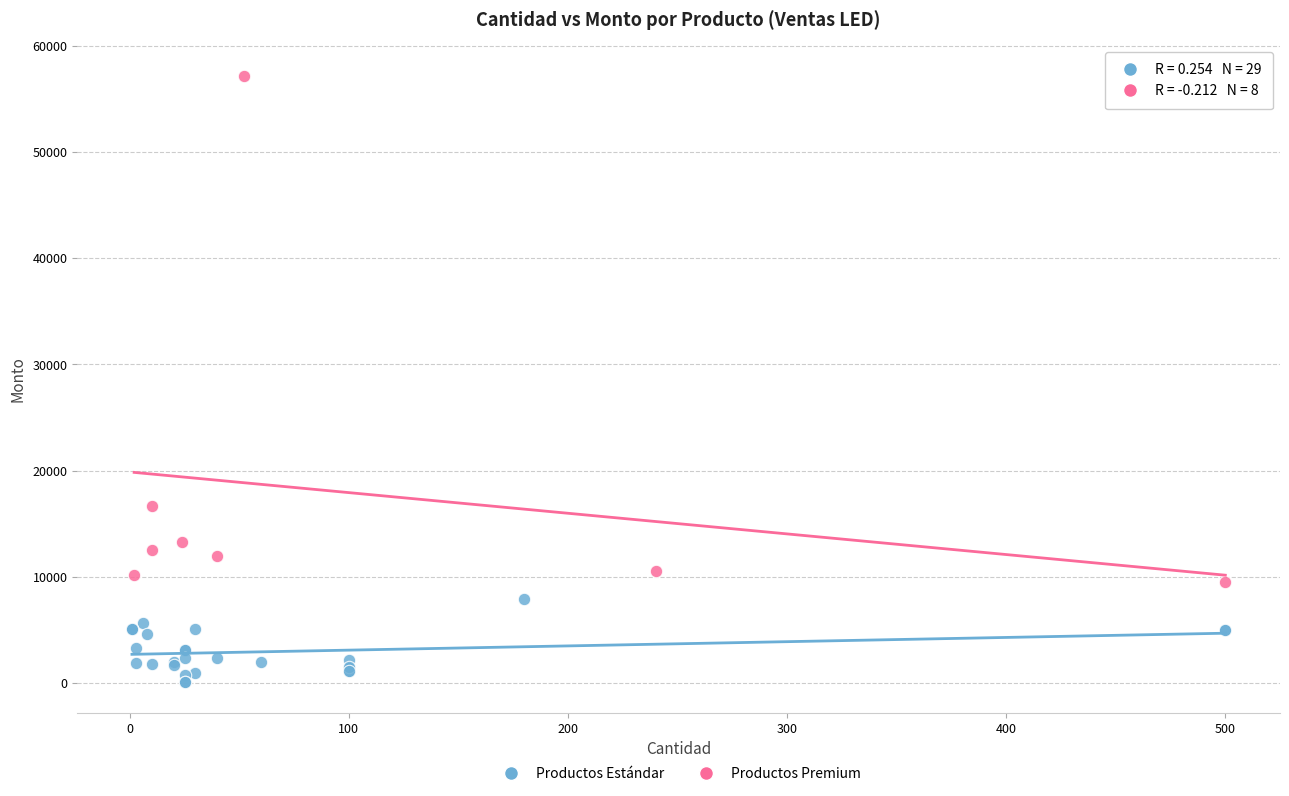

Which series has the widest spread of Y values?

Productos Premium